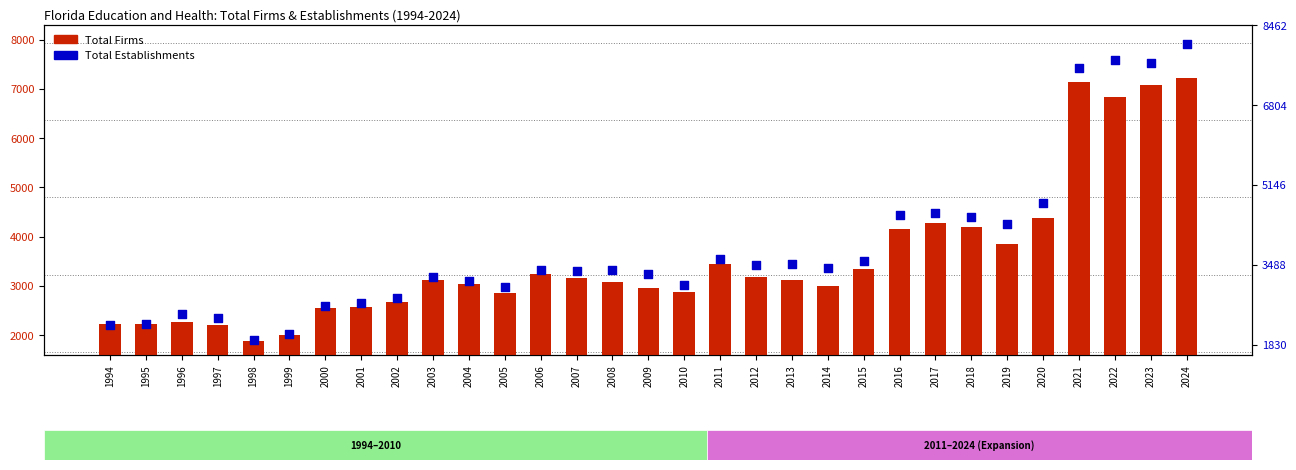

Which series has the largest total across all categories?

Total Establishments